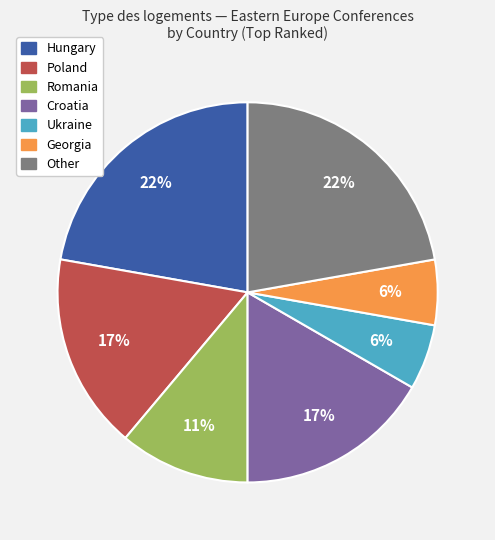

Count the number of slices in the pie.

7